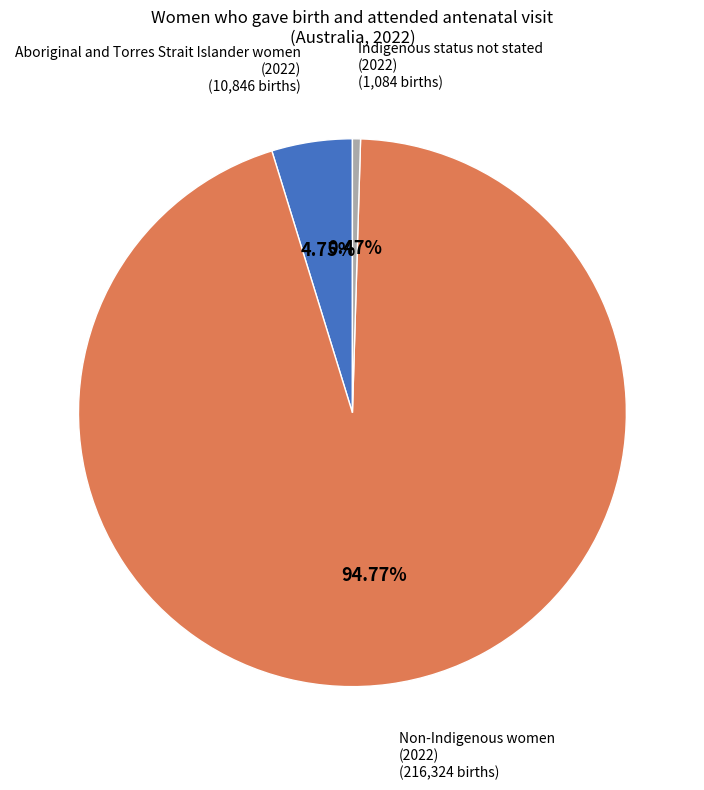

Does any single category account for the majority?

Yes